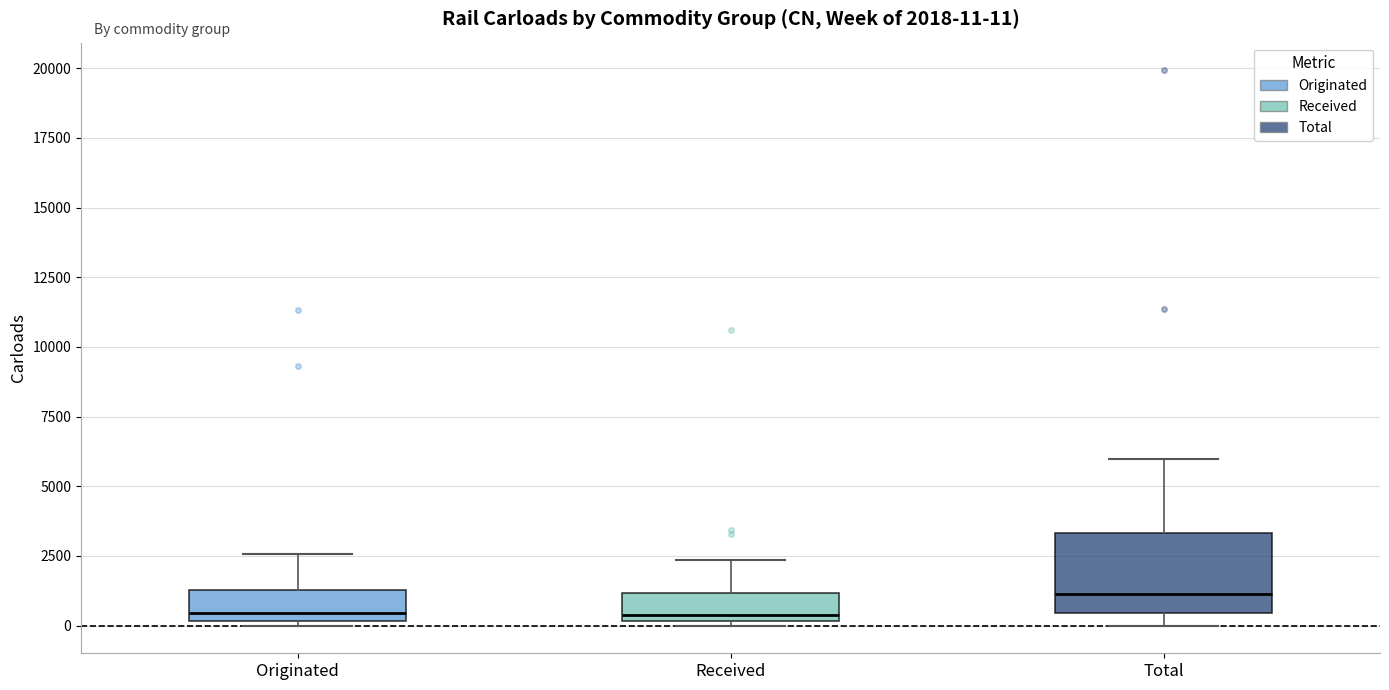

Which box is the tallest, from its lower edge to its upper edge?

Total